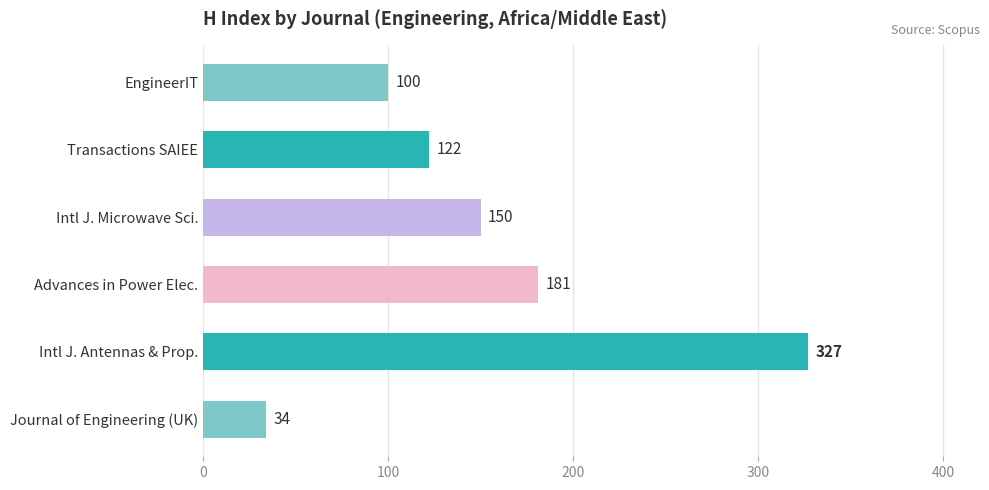

At which label is the value closest to 180?

Advances in Power Elec.